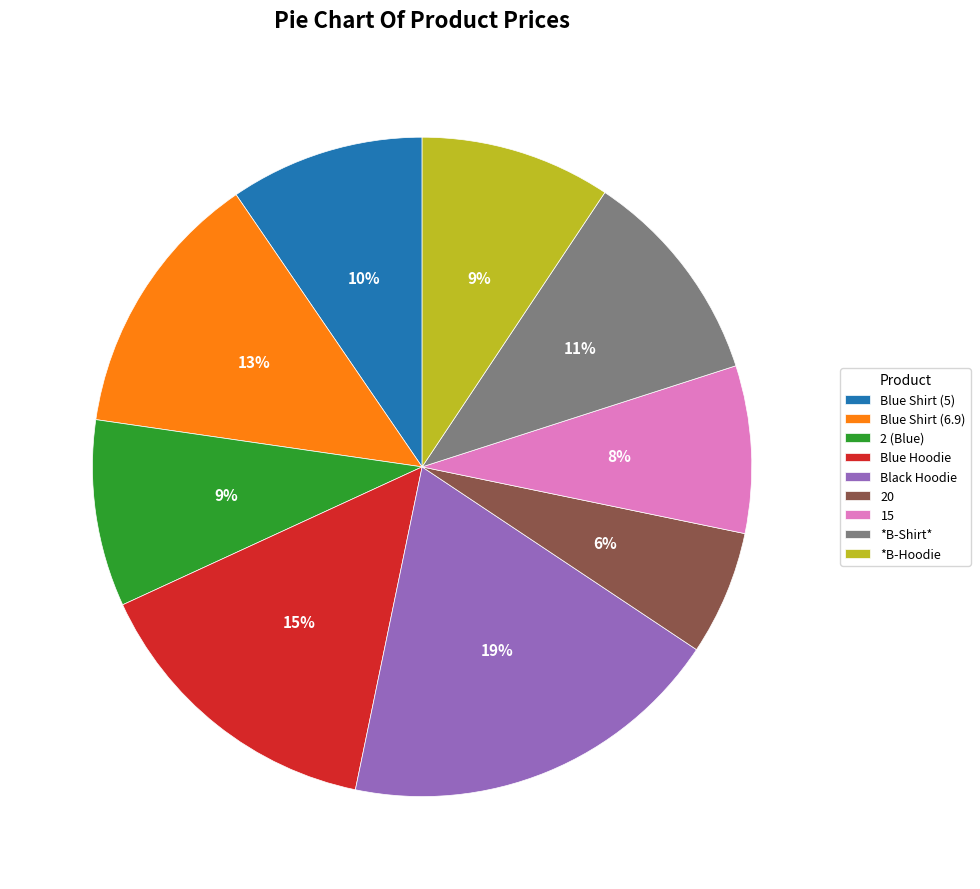

What is the largest slice in the pie chart?

Black Hoodie